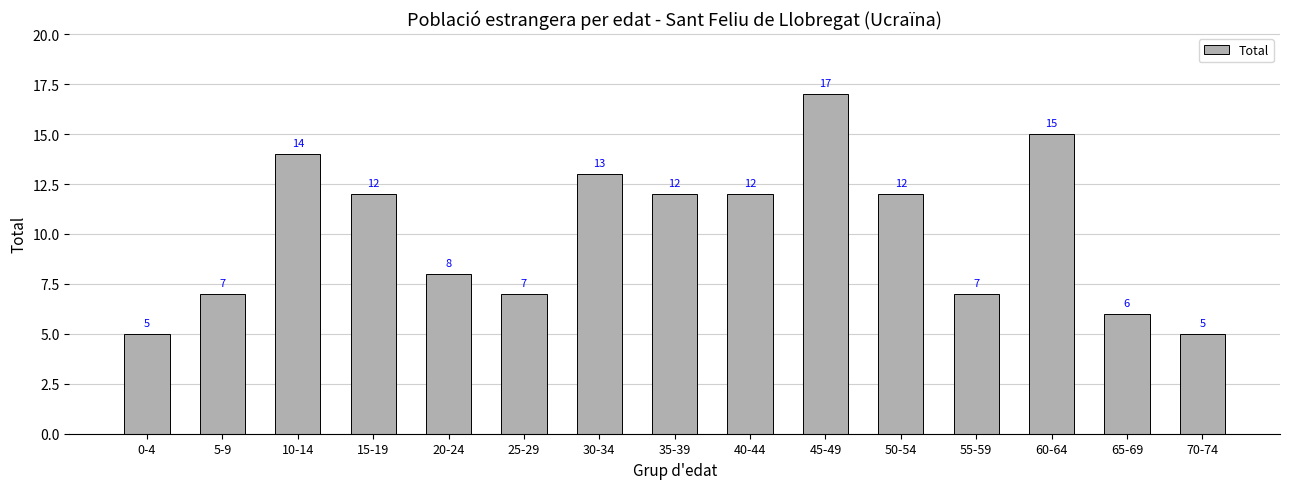

What position from the left is 15-19?

4